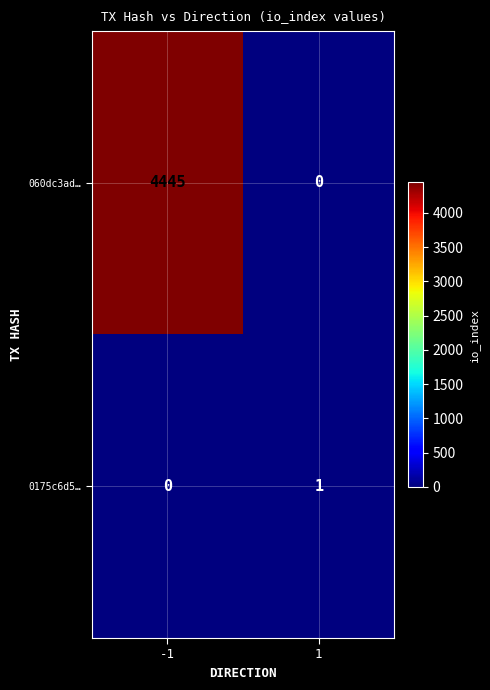

Reading left to right, list all the values displayed in this chart.

060dc3ad…: 4445	0
0175c6d5…: 0	1